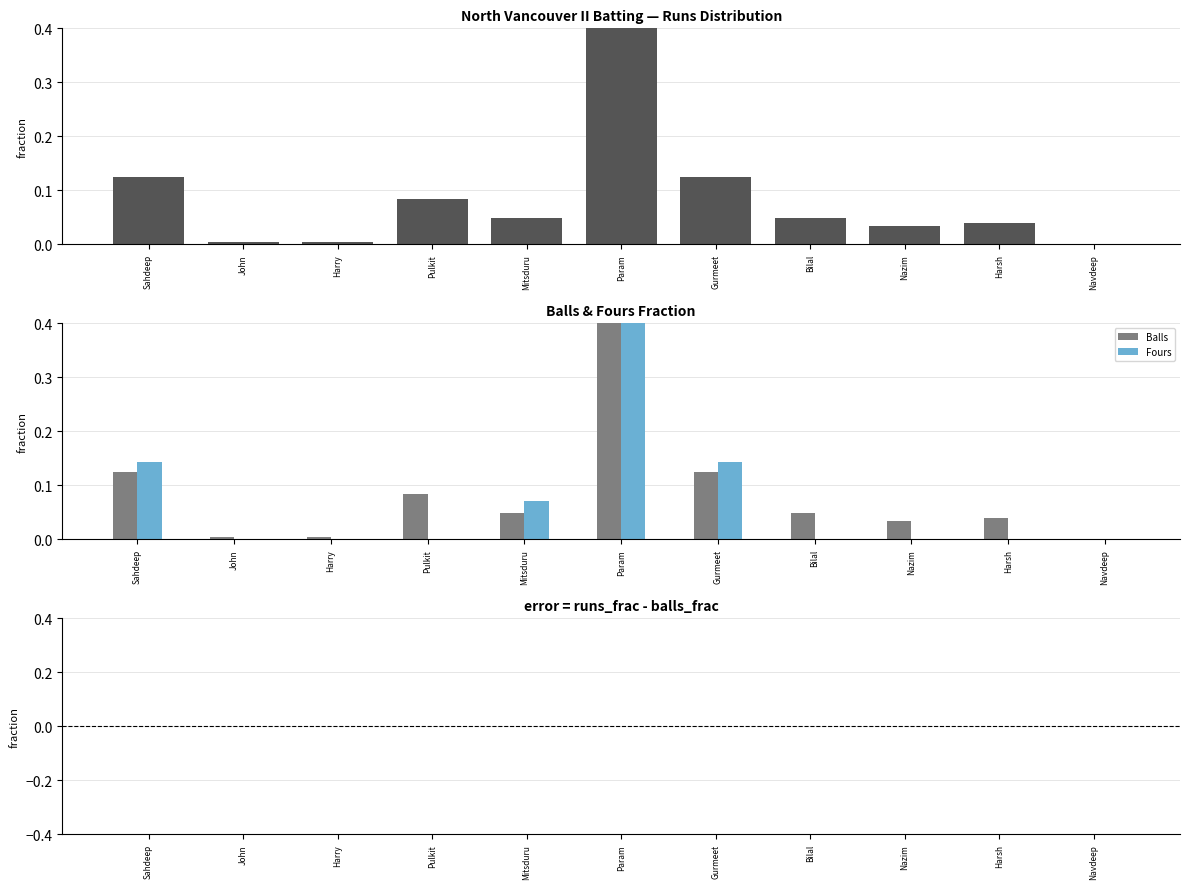

What is the difference between the second highest and minimum values in the Fours series?

0.1